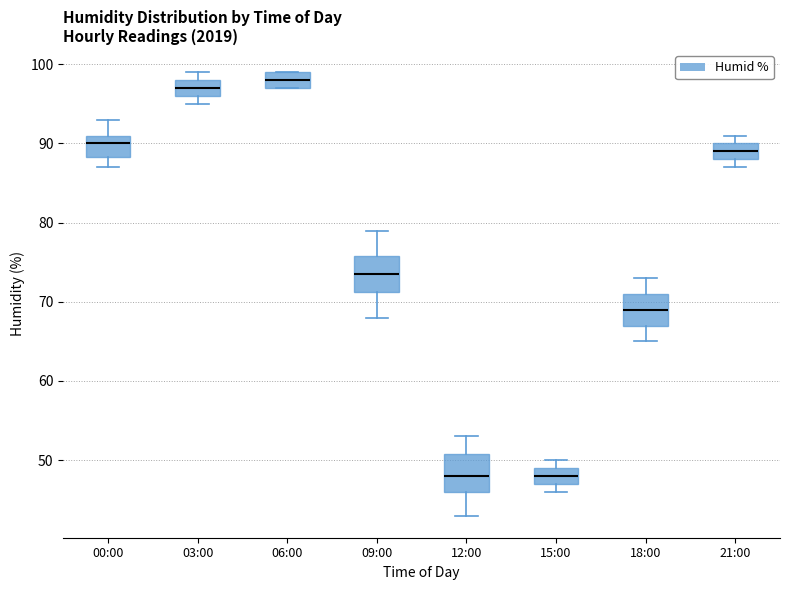

Reading left to right, transcribe this box plot: for each box, give where its median line is, the range the box spans, and where its two whiskers end, as read against the y-axis. The values are not printed on the chart, so give them approximately, as read against the axis.

00:00: median 90, box 88 to 91, whiskers 87 to 93
03:00: median 97, box 96 to 98, whiskers 95 to 99
06:00: median 98, box 97 to 99, whiskers 97 to 99
09:00: median 74, box 71 to 76, whiskers 68 to 79
12:00: median 48, box 46 to 51, whiskers 43 to 53
15:00: median 48, box 47 to 49, whiskers 46 to 50
18:00: median 69, box 67 to 71, whiskers 65 to 73
21:00: median 89, box 88 to 90, whiskers 87 to 91